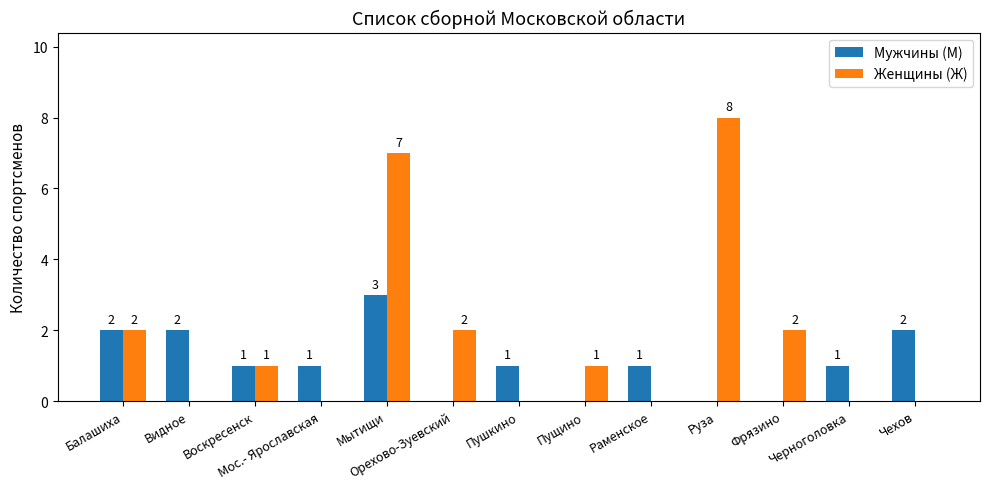

Reading right to left, list all the values displayed in this chart.

Мужчины (М): Чехов=2	Черноголовка=1	Фрязино=0	Руза=0	Раменское=1	Пущино=0	Пушкино=1	Орехово-Зуевский=0	Мытищи=3	Мос.- Ярославская=1	Воскресенск=1	Видное=2	Балашиха=2
Женщины (Ж): Чехов=0	Черноголовка=0	Фрязино=2	Руза=8	Раменское=0	Пущино=1	Пушкино=0	Орехово-Зуевский=2	Мытищи=7	Мос.- Ярославская=0	Воскресенск=1	Видное=0	Балашиха=2